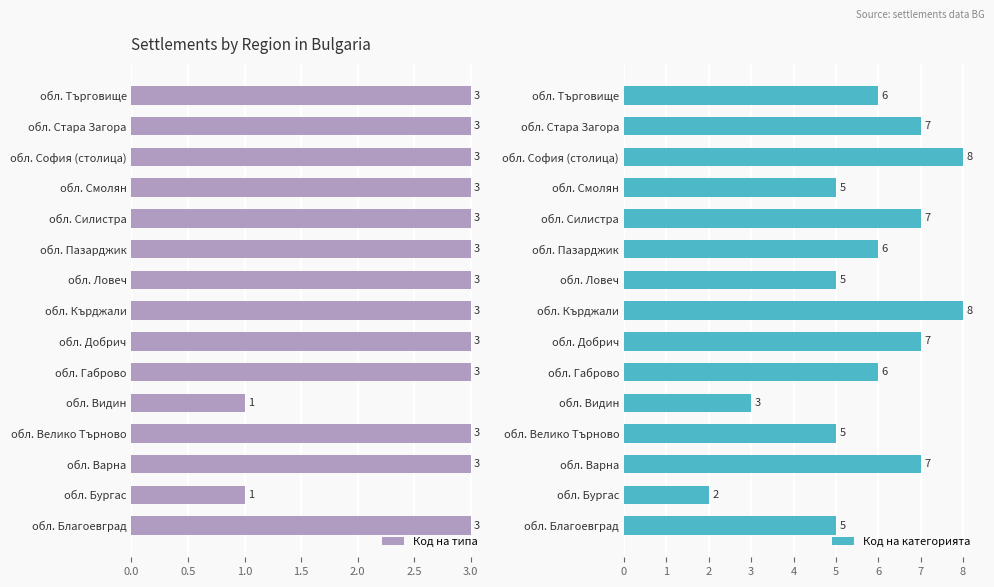

Reading left to right, transcribe all the data shown in this chart.

Код на типа: 3	1	3	3	1	3	3	3	3	3	3	3	3	3	3
Код на категорията: 5	2	7	5	3	6	7	8	5	6	7	5	8	7	6